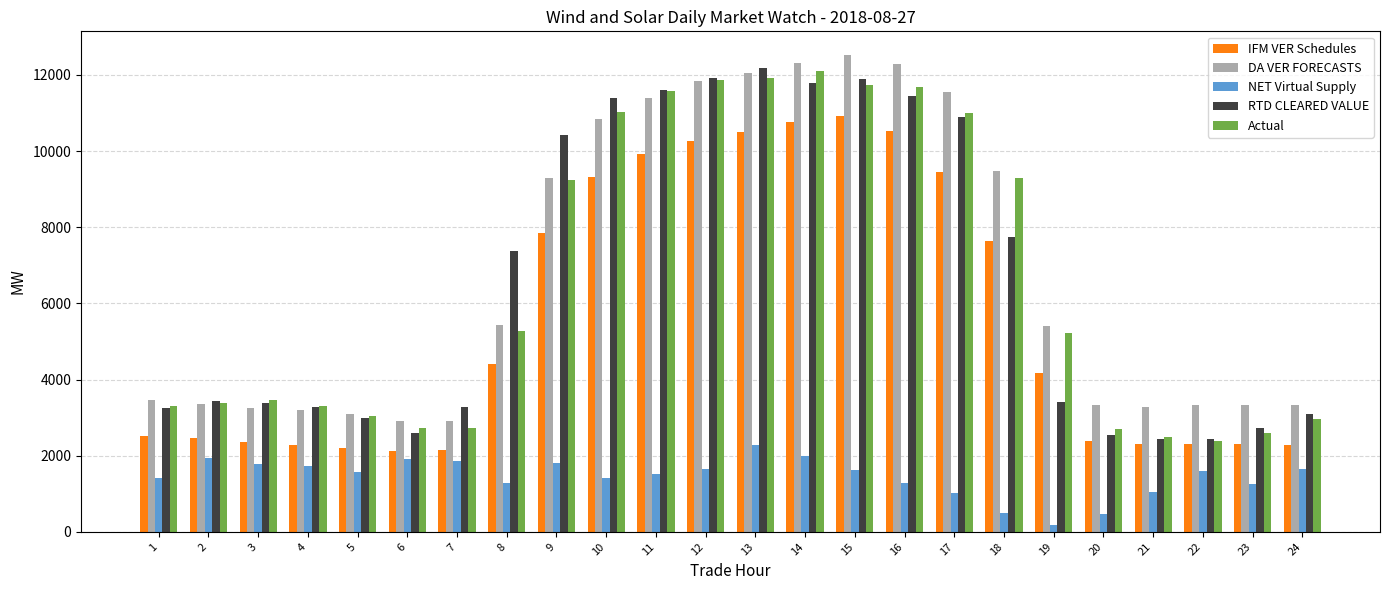

Is it true that IFM VER Schedules equals 2522.0 at 1?

True